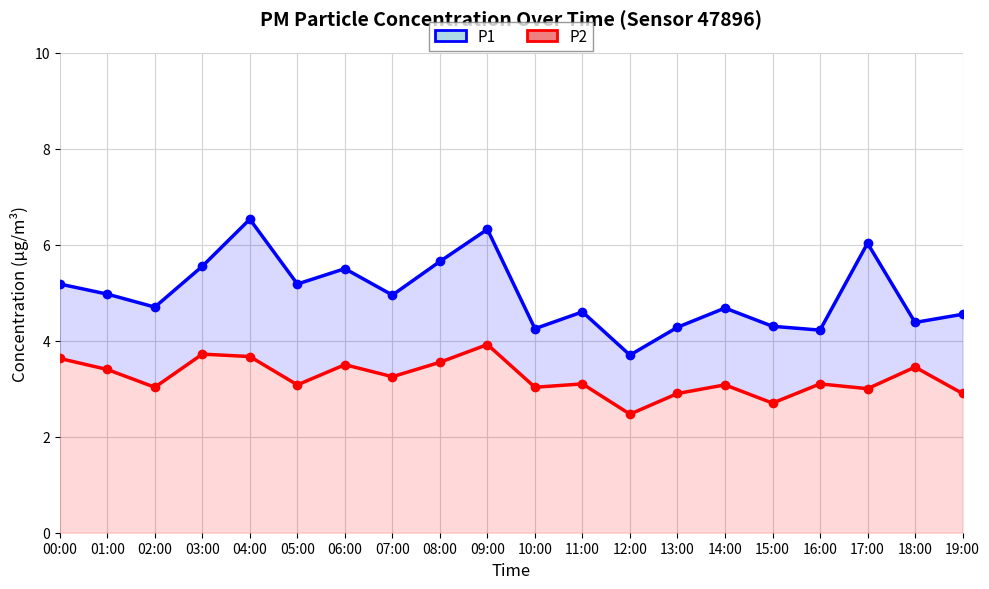

What is the minimum value shown in the chart?

2.5